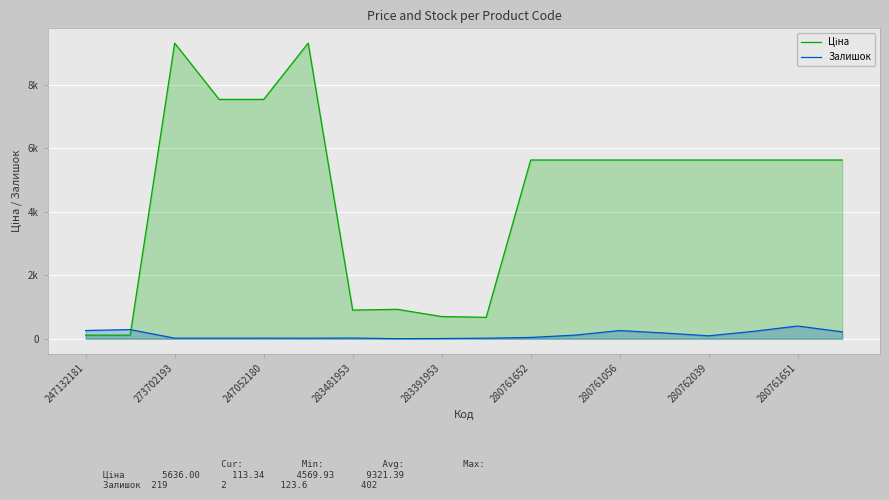

Does the chart display data point markers on the line(s)?

No